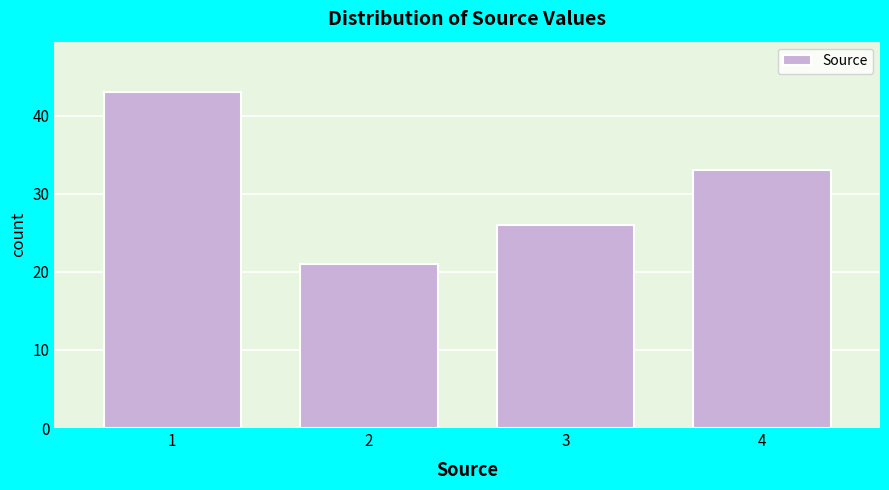

Reading left to right, transcribe all the data shown in this chart.

43	21	26	33